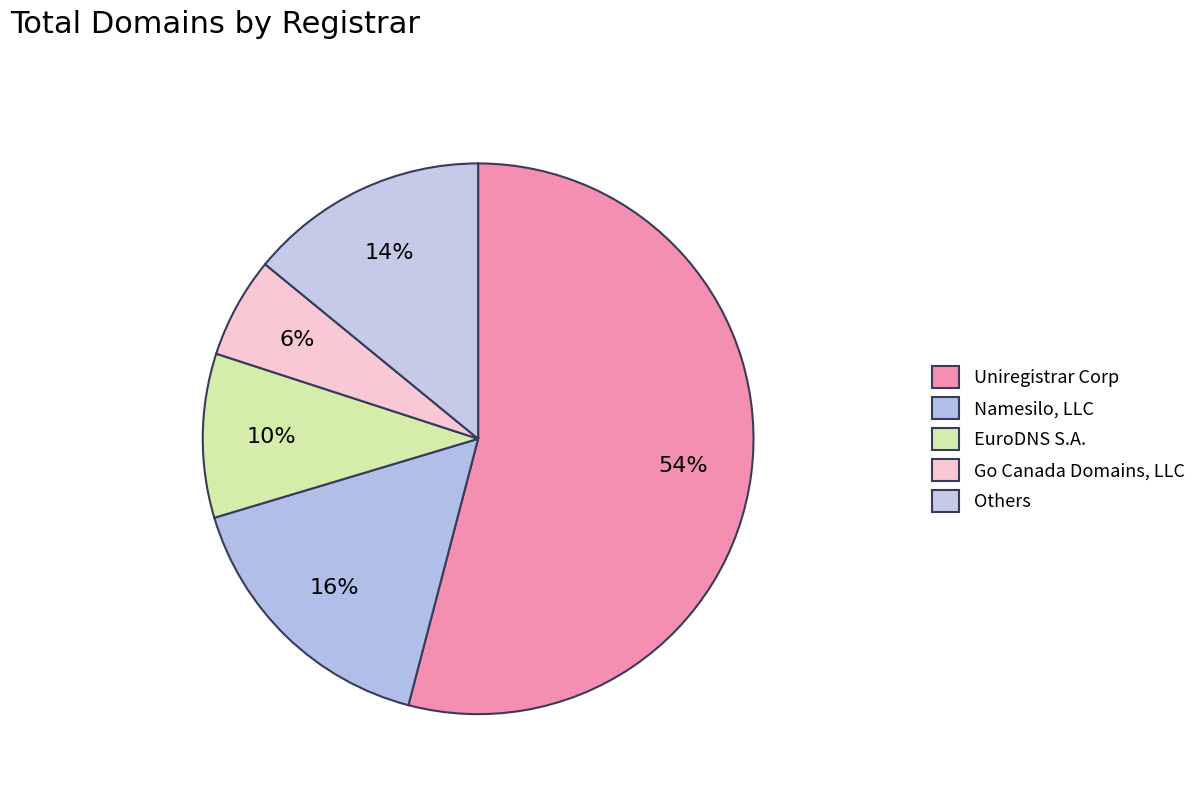

How many segments does this pie chart have?

5